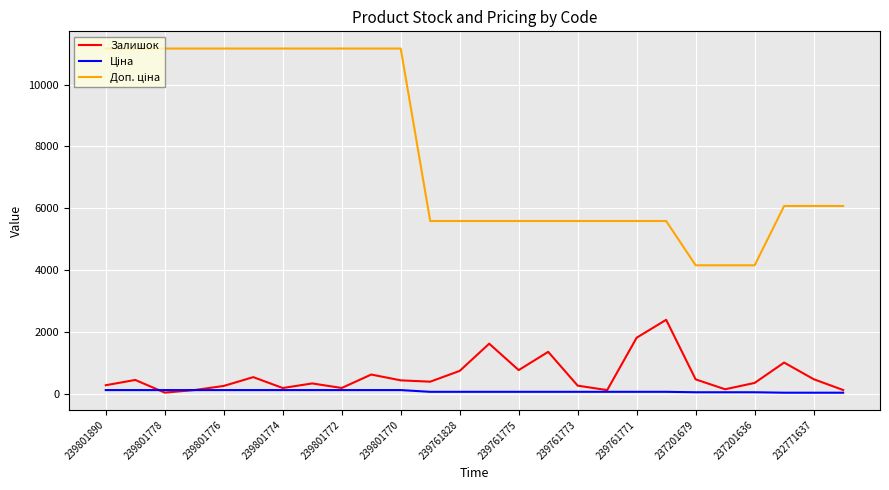

What is the greatest value displayed?

11169.0